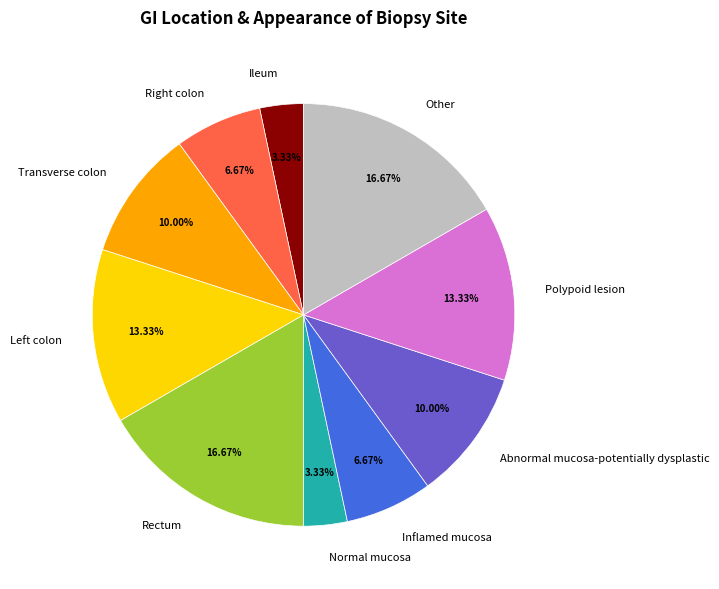

How many segments does this pie chart have?

10